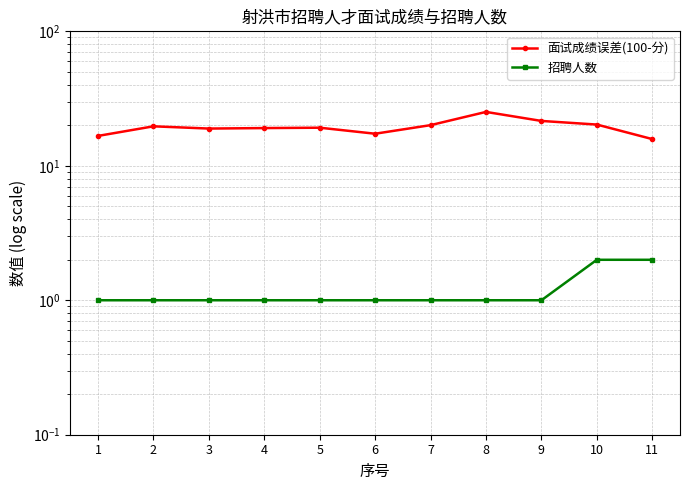

What are all the series names shown in the legend?

面试成绩误差(100-分), 招聘人数